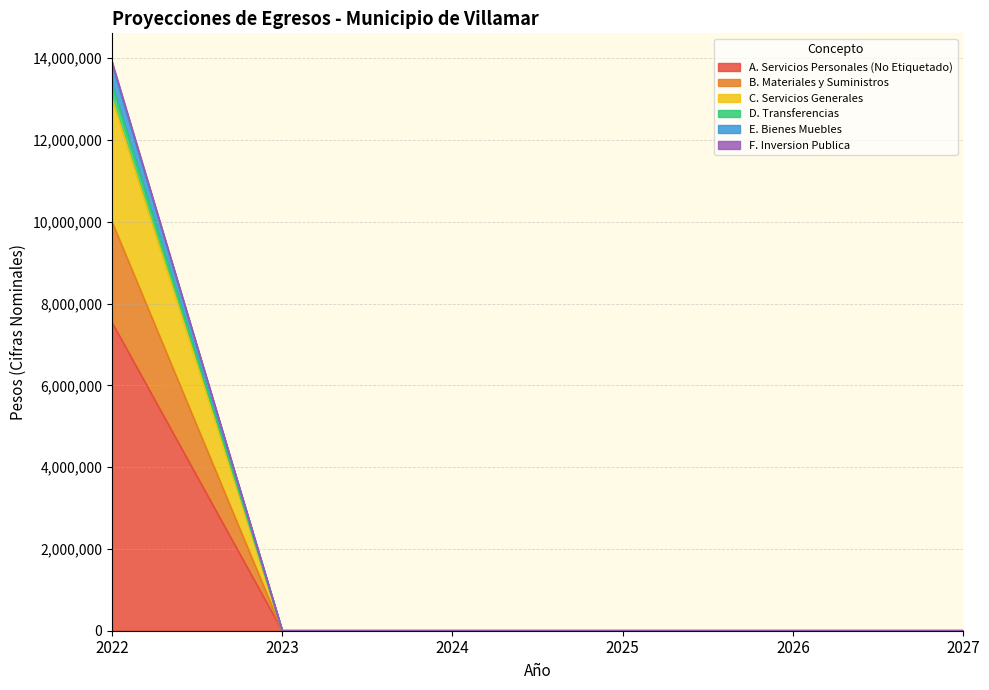

What are all the series names shown in the legend?

A. Servicios Personales (No Etiquetado), B. Materiales y Suministros, C. Servicios Generales, D. Transferencias, E. Bienes Muebles, F. Inversion Publica